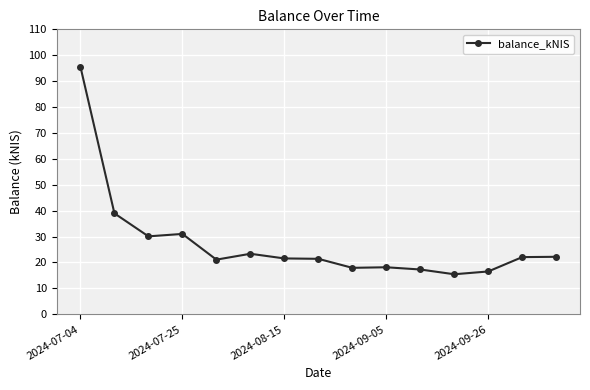

What is the value of the 8th point from the left?

21.4